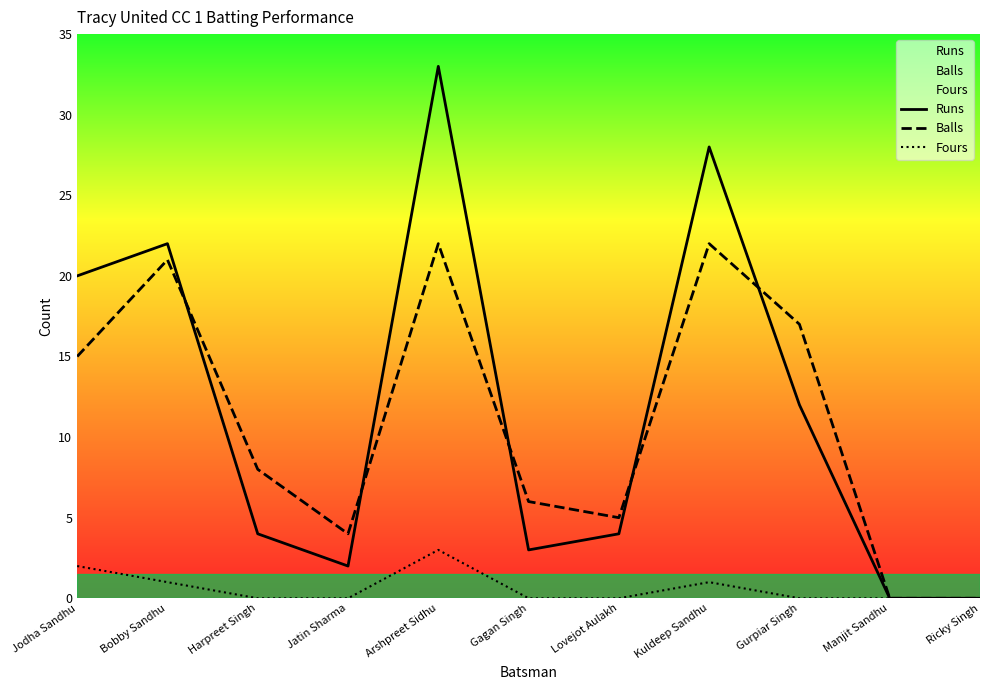

What is the average value of the Fours series?

1